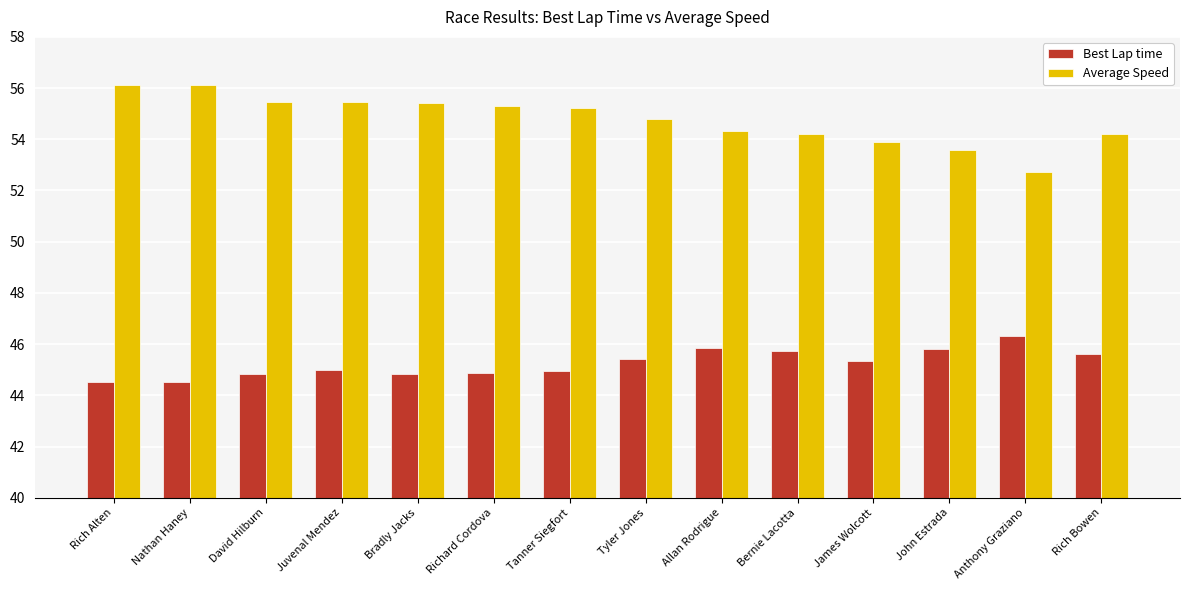

Is the value of Best Lap time at Juvenal Mendez greater than the value of Average Speed at Tyler Jones?

No